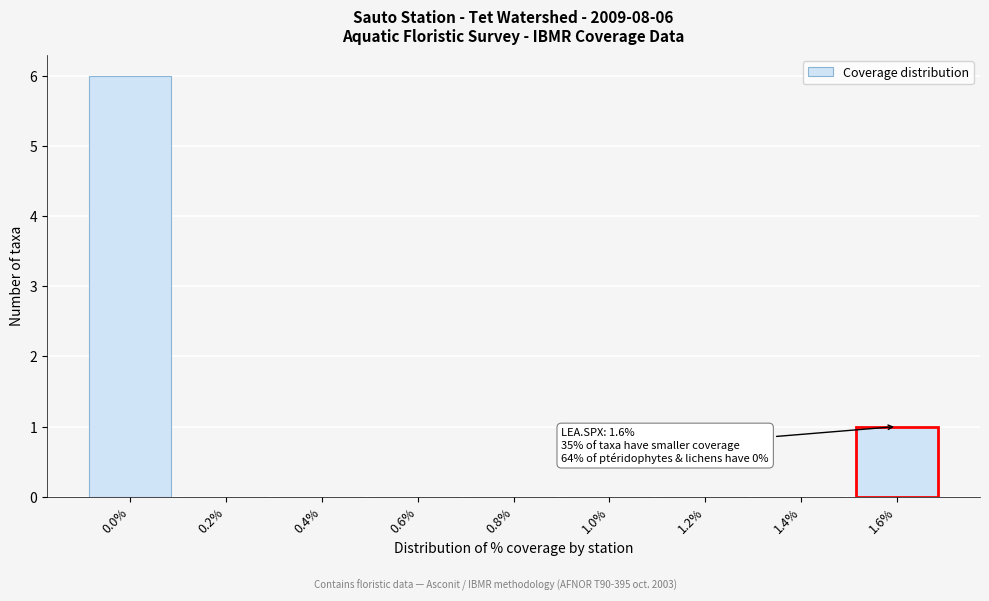

Reading left to right, transcribe all the data shown in this chart.

0.0%=6	0.2%=0	0.4%=0	0.6%=0	0.8%=0	1.0%=0	1.2%=0	1.4%=0	1.6%=1